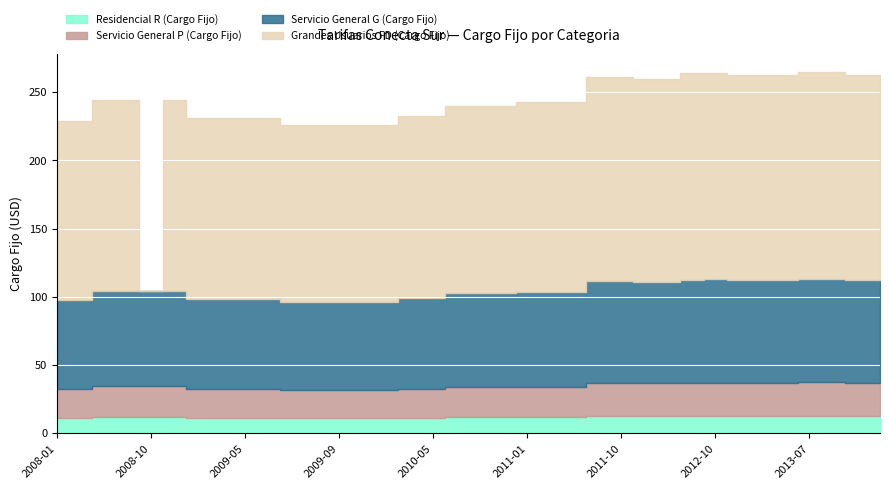

At how many categories does at least one series exceed 25?

36